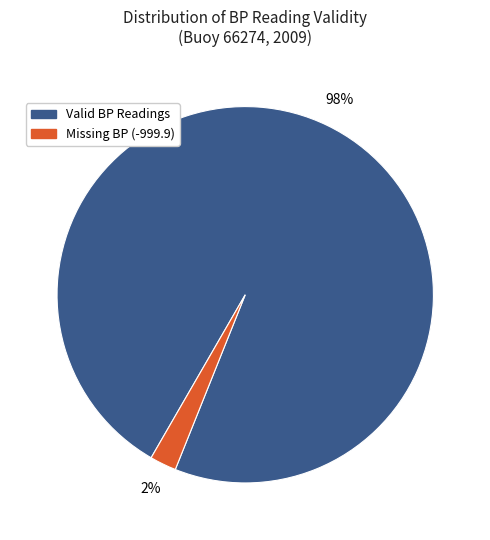

Is there any slice that represents more than half of the pie?

Yes